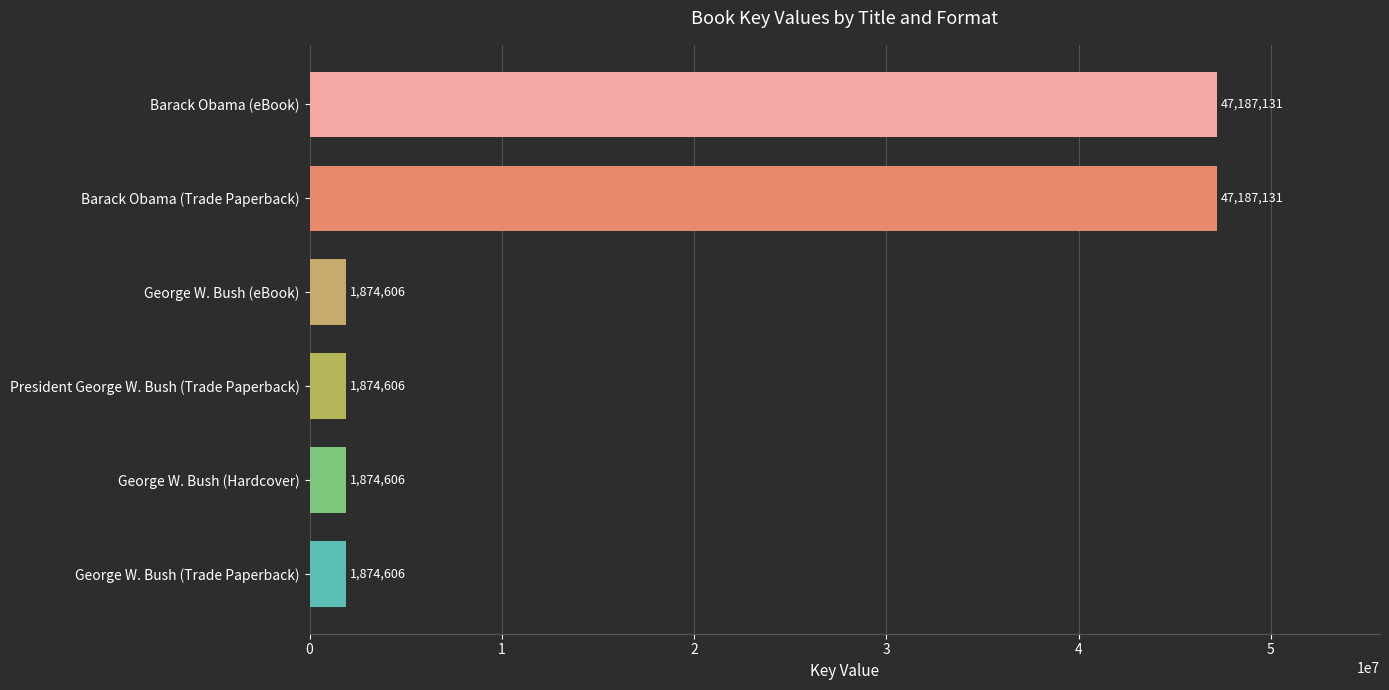

Are the bars horizontal?

Yes